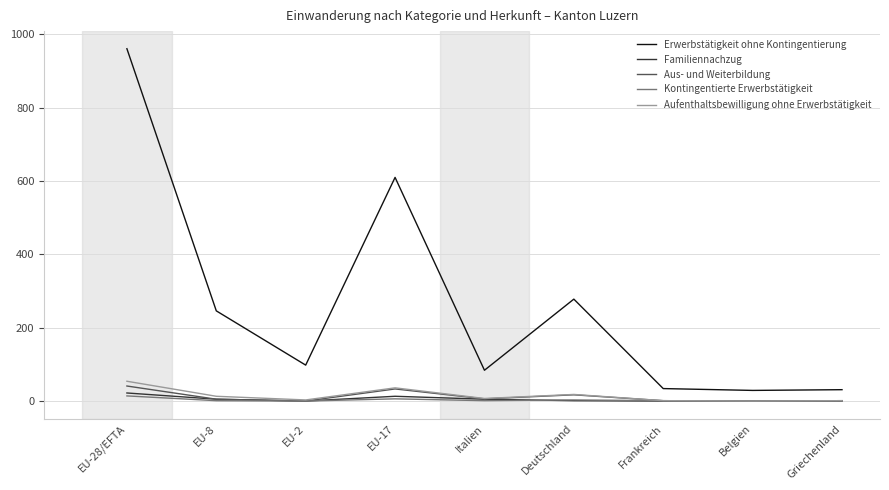

Between EU-8 and Italien, which series saw the biggest shift?

Erwerbstätigkeit ohne Kontingentierung